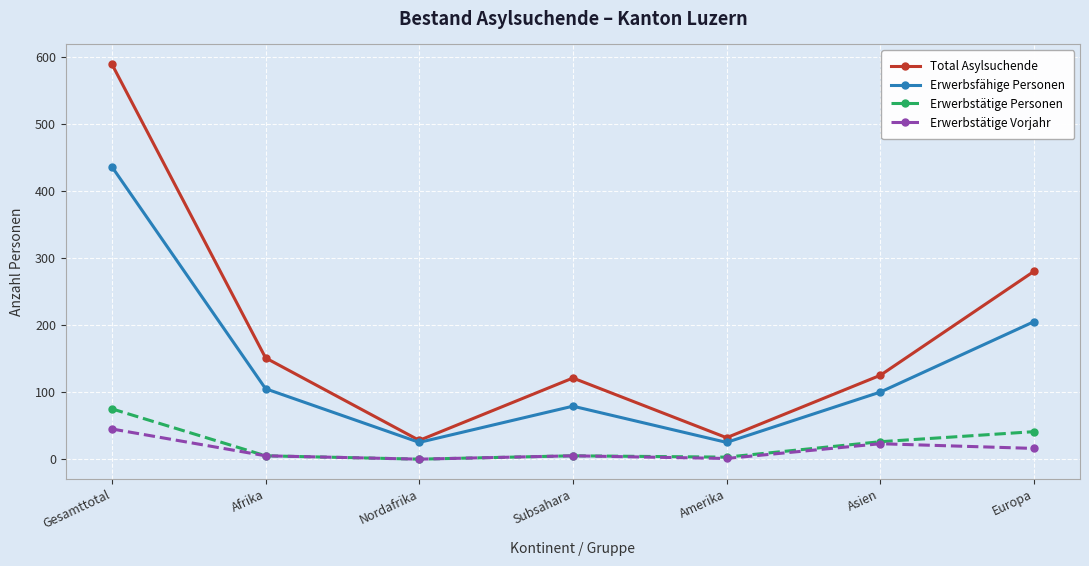

What is the label of the 1st point from the right?

Europa